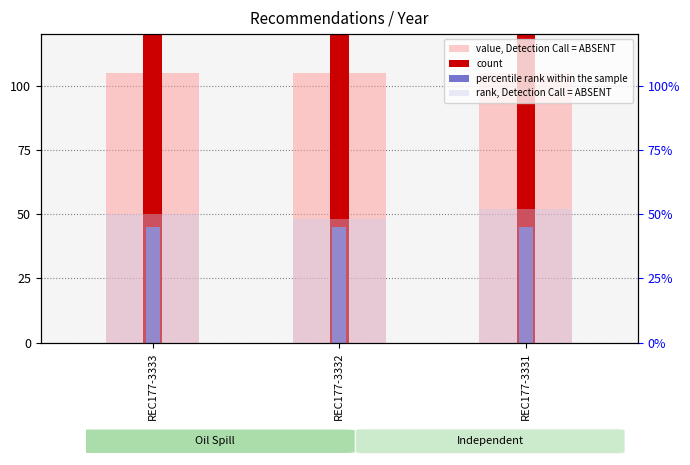

True or false: count has a value of 2010 at REC177-3332.

True